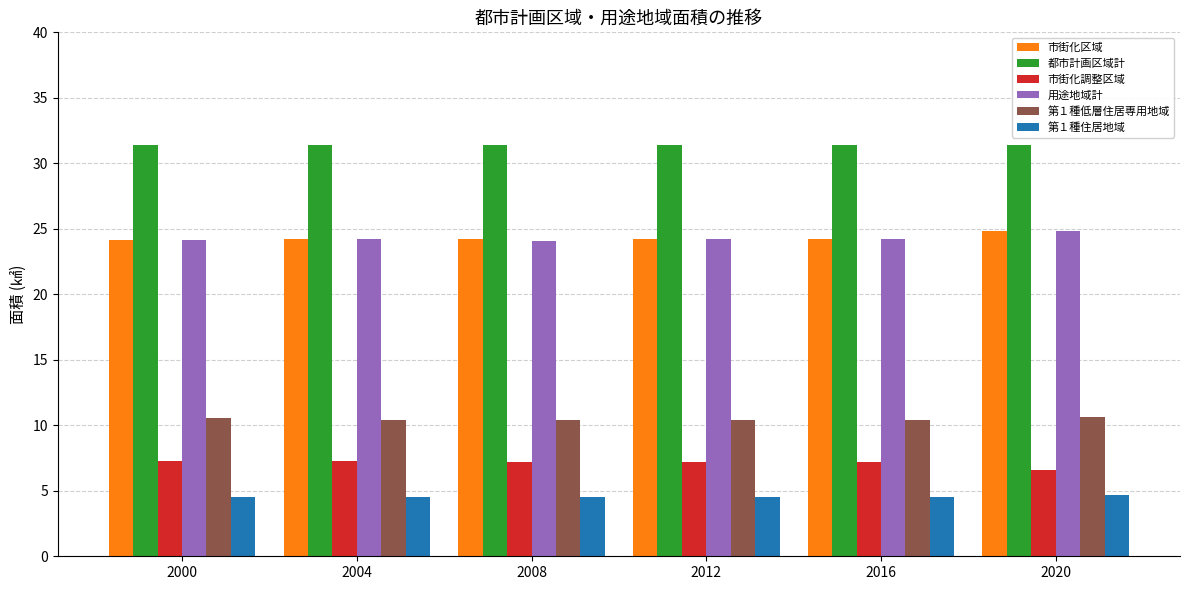

What is the lowest value of the 都市計画区域計 series?

31.4